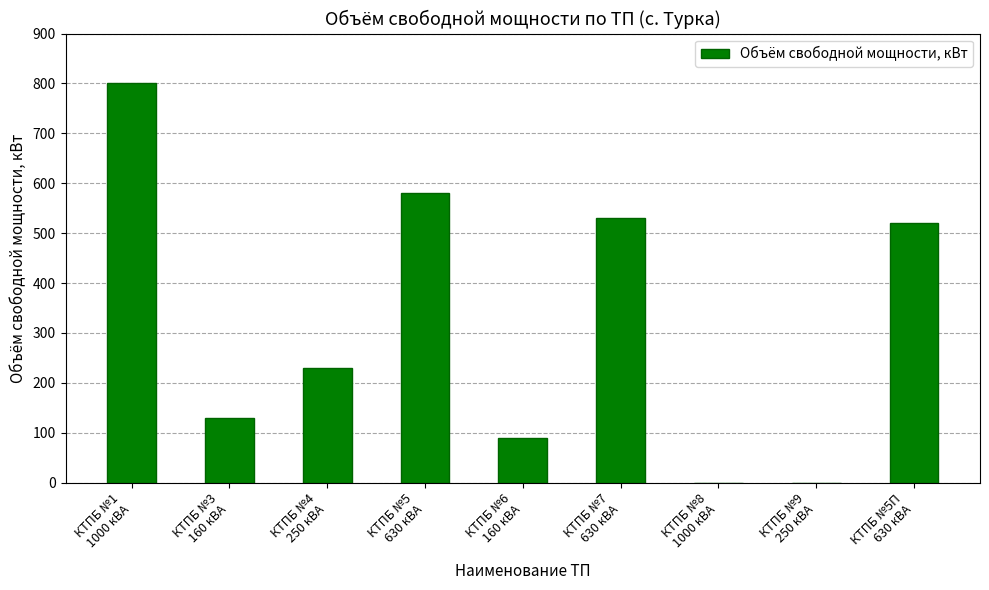

What is the sum of all values?

2880